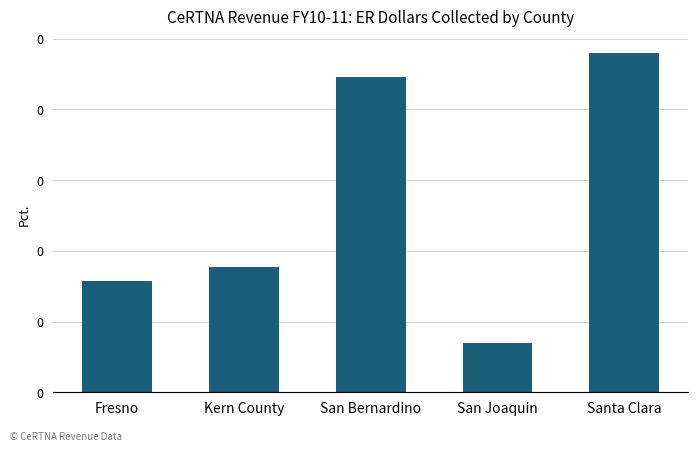

What is the maximum value shown in the chart?

479430